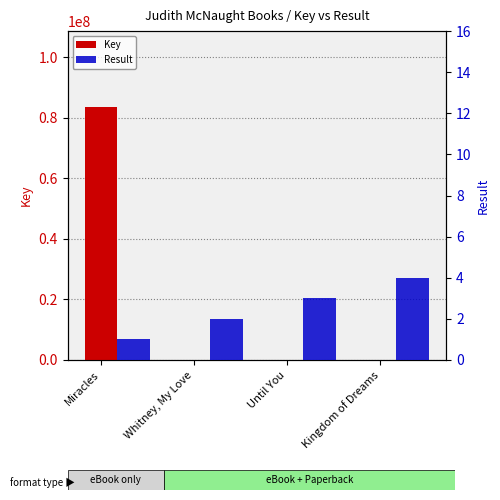

How many bars are there in each group?

2